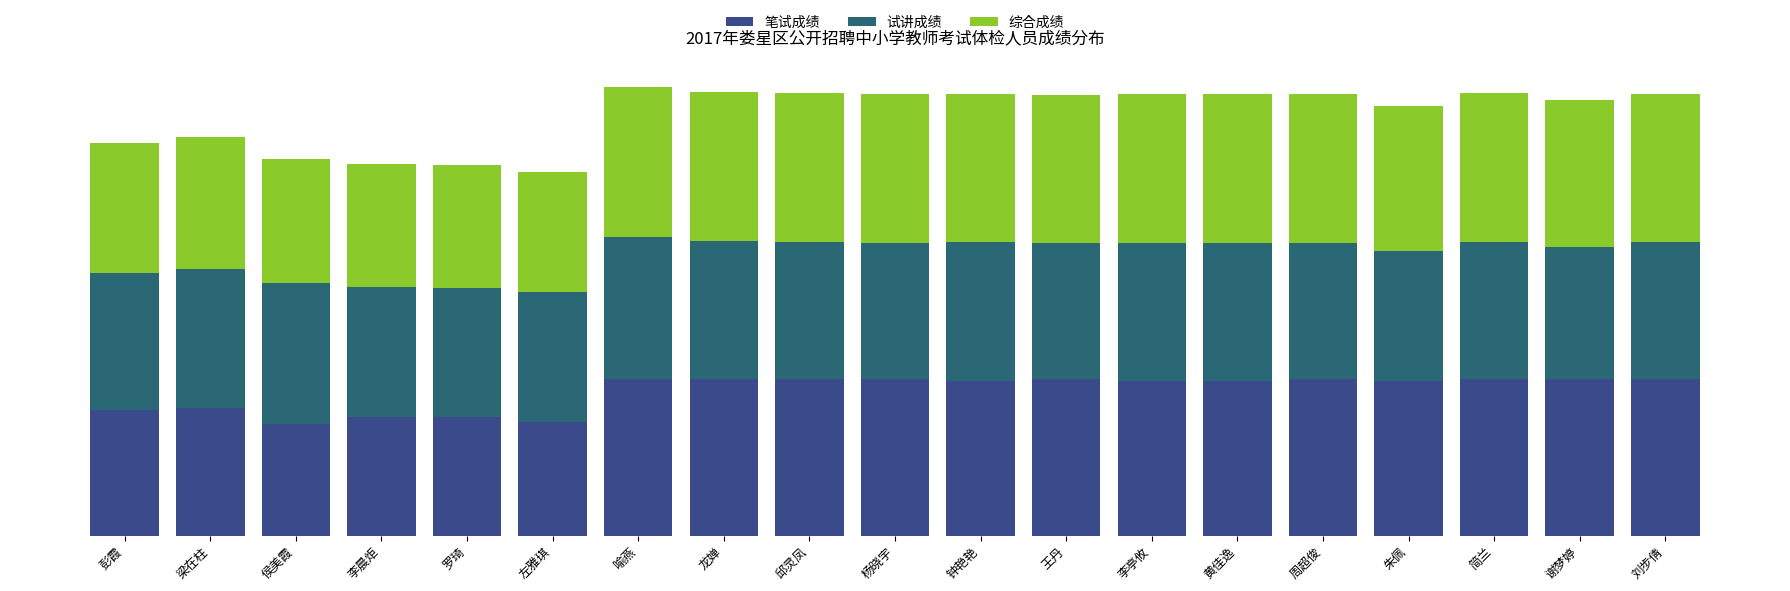

Between 左雅琪 and 朱佩, which is larger?

朱佩